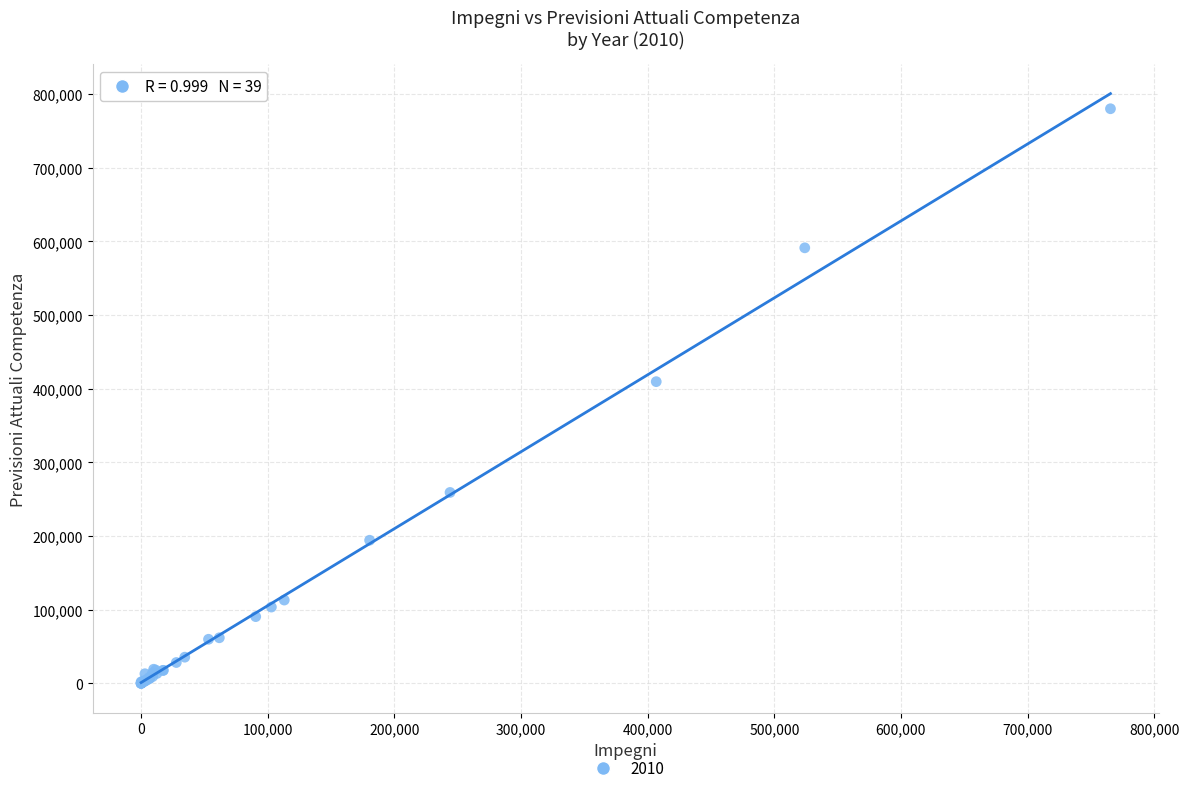

What Y value in the scatter plot is closest to 390122?

409650.0